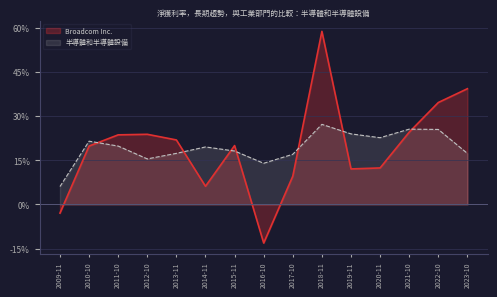

True or false: 半導體和半導體設備 and Broadcom Inc. intersect in this chart.

True